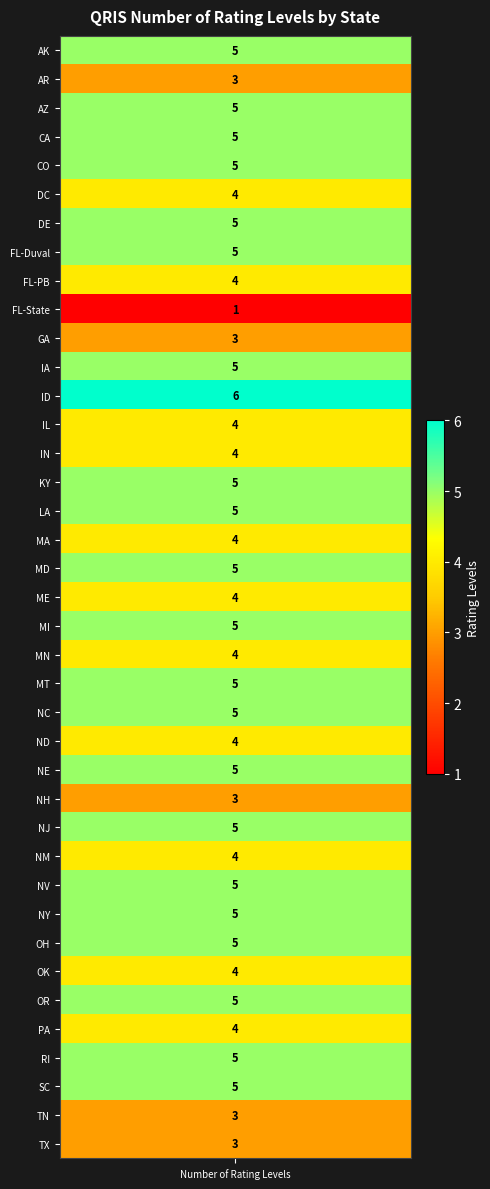

List the labels in order of value, smallest first.

9, 1, 10, 26, 37, 38, 5, 8, 13, 14, 17, 19, 21, 24, 28, 32, 34, rating_levels, 2, 3, 4, 6, 7, 11, 15, 16, 18, 20, 22, 23, 25, 27, 29, 30, 31, 33, 35, 36, 12